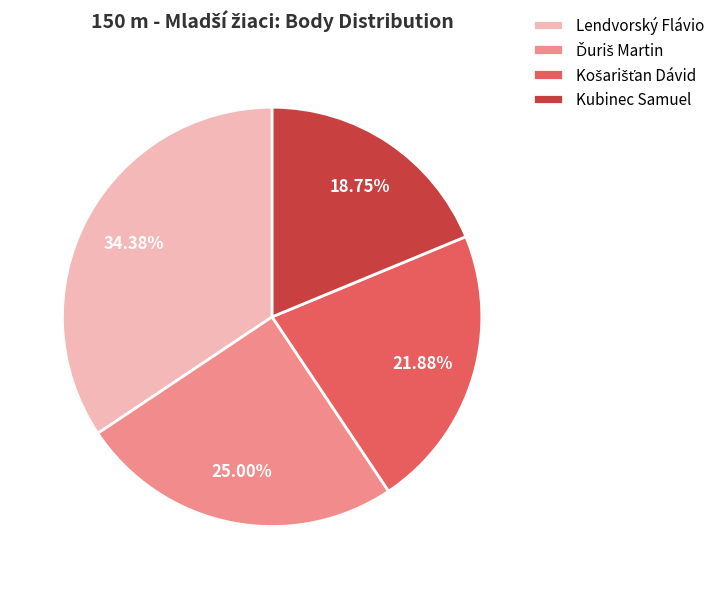

Approximately how many times larger is the value at Lendvorský Flávio compared to Kubinec Samuel?

1.8